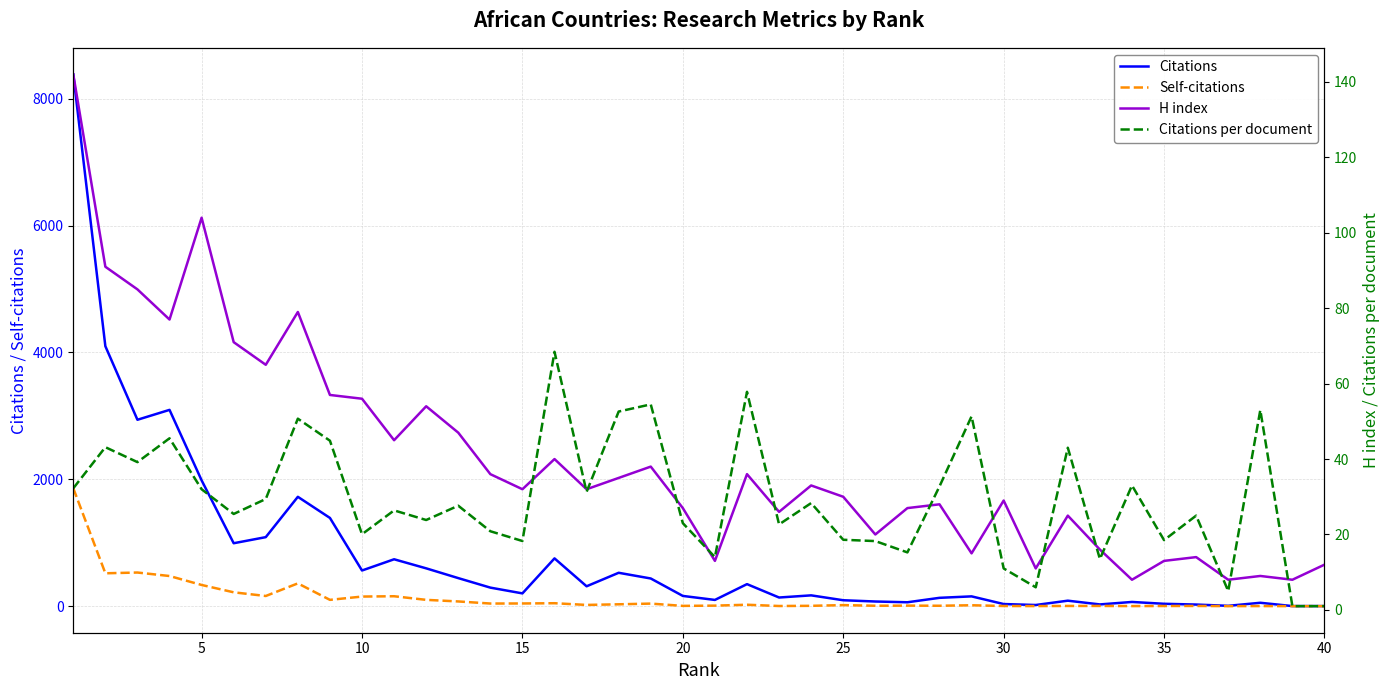

True or false: Citations per document and H index cross at least once.

True